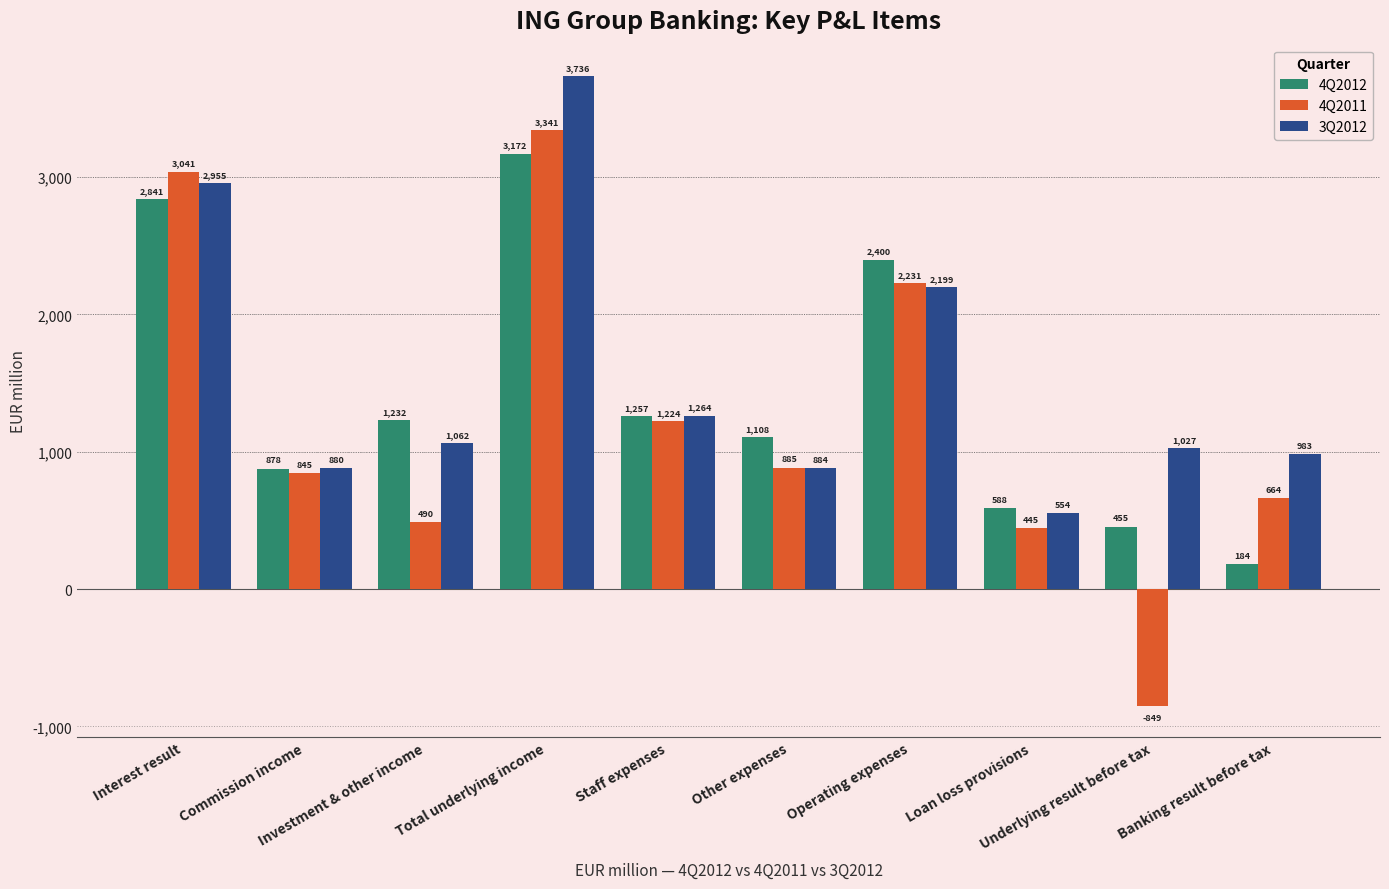

Which series has the widest spread of values?

4Q2011